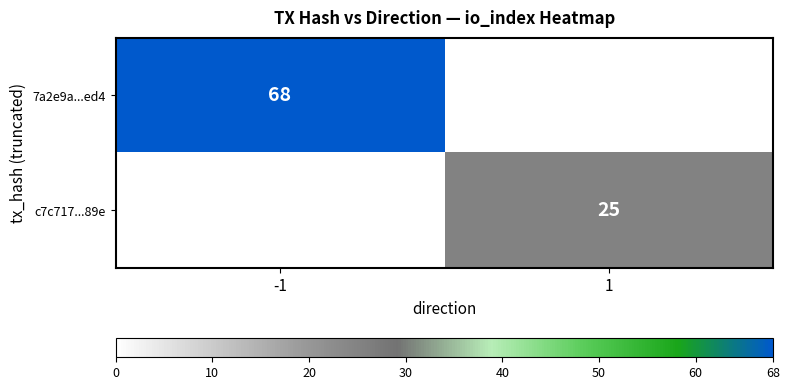

Is it true that 7a2e9a...ed4 equals 20.7 at -1?

False